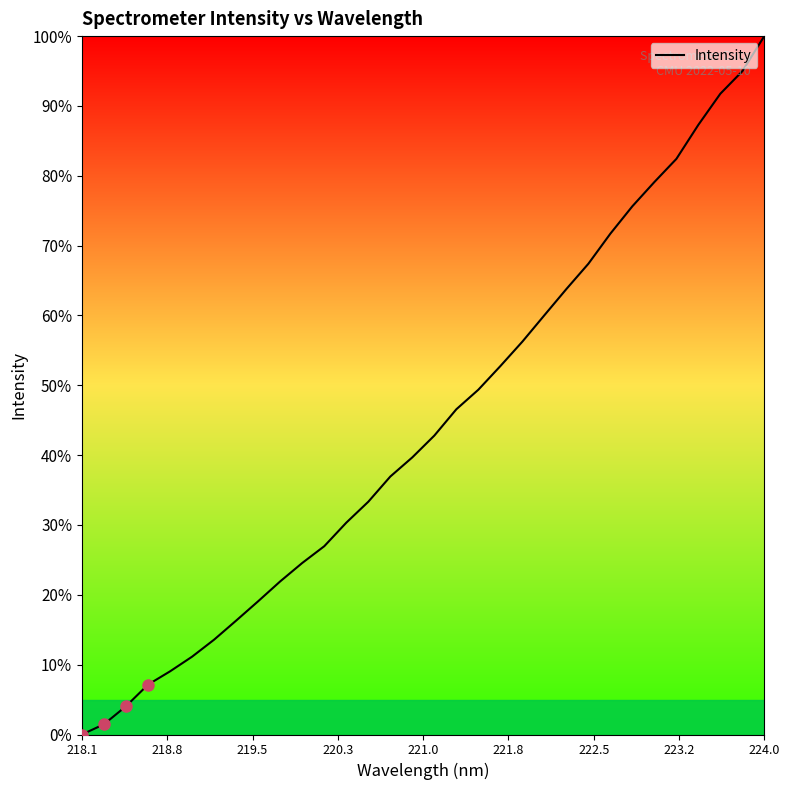

Does the chart display data point markers on the line(s)?

No